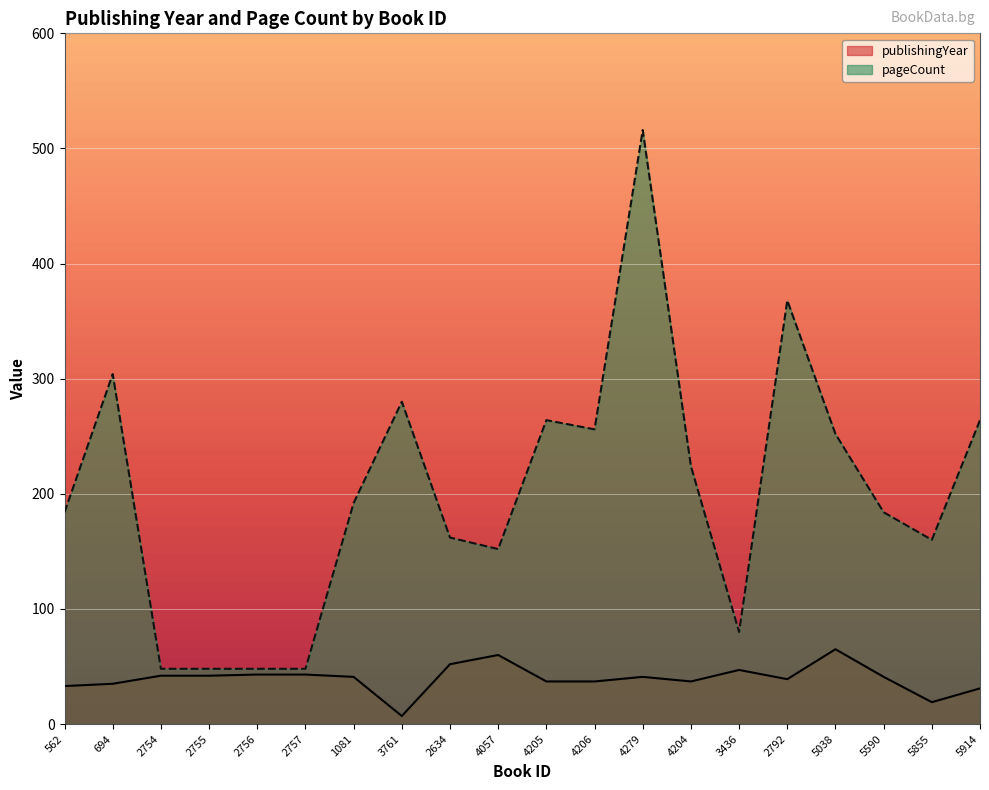

At which category is the sum across all series the highest?

4279